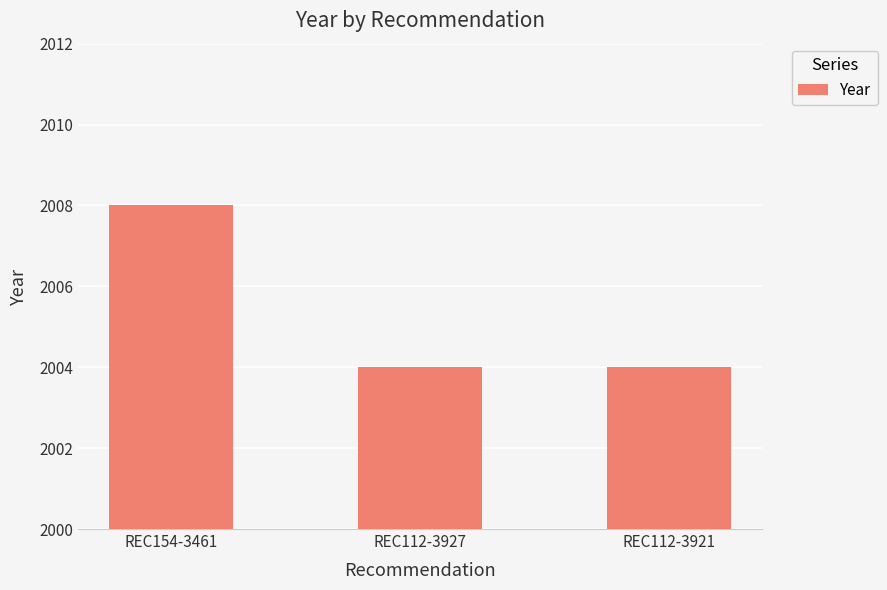

What is the label of the 3rd bar from the left?

REC112-3921